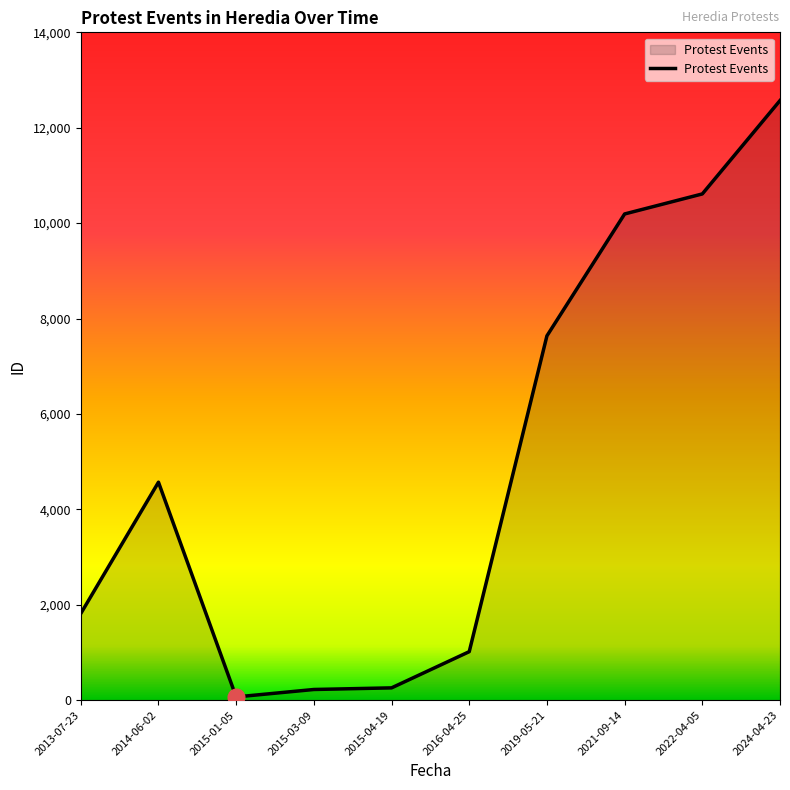

What position from the left is 2019-05-21?

7